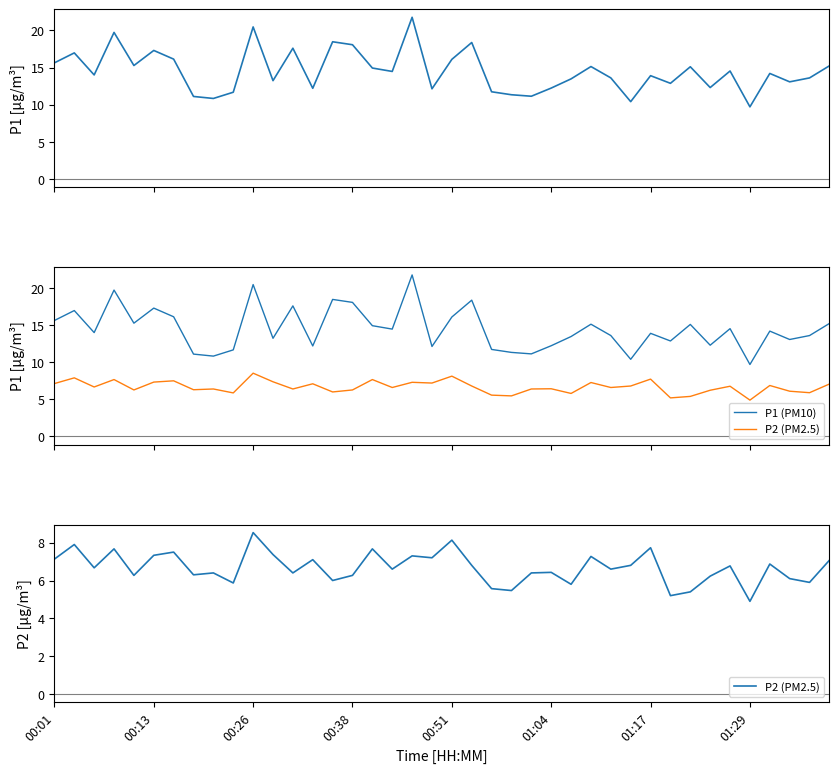

What position from the right is 22?

18